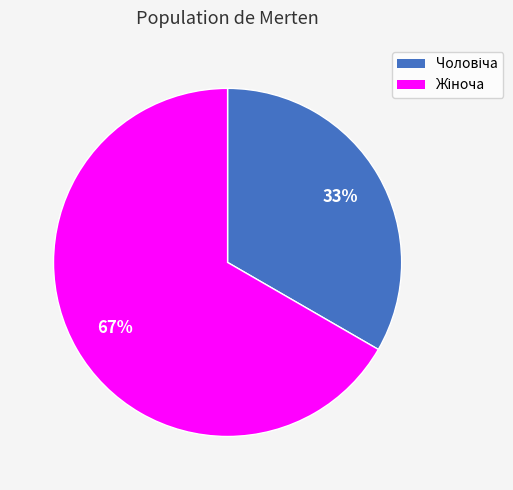

Does any single category account for the majority?

Yes